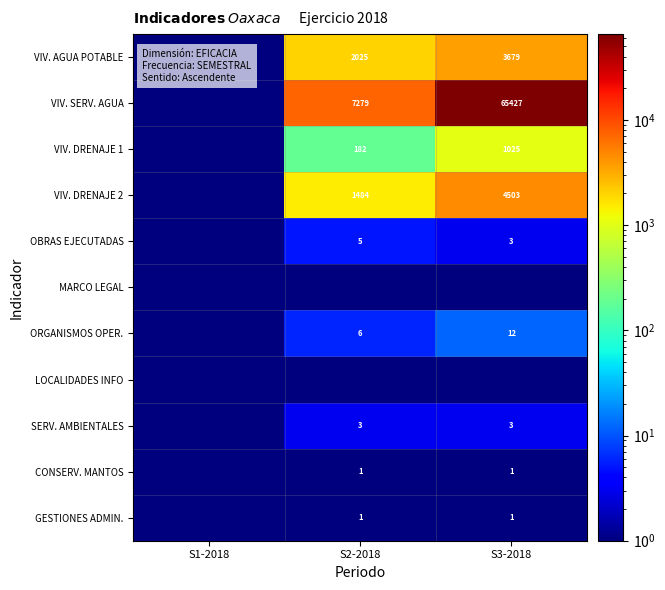

At which category does the chart reach its minimum across all series?

S1-2018